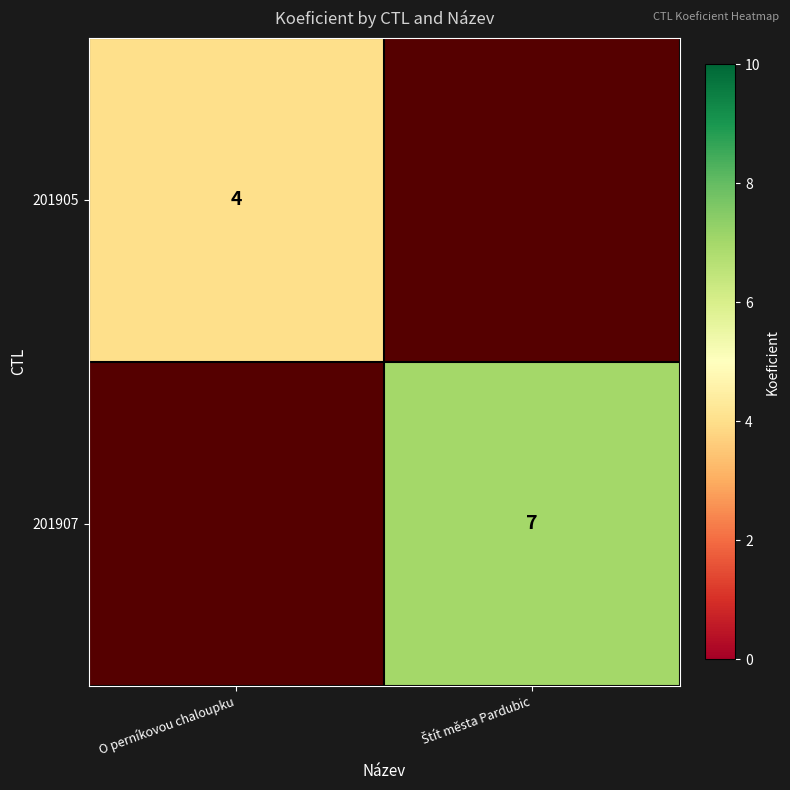

True or false: 201905 has a value of 4.0 at O perníkovou chaloupku.

True